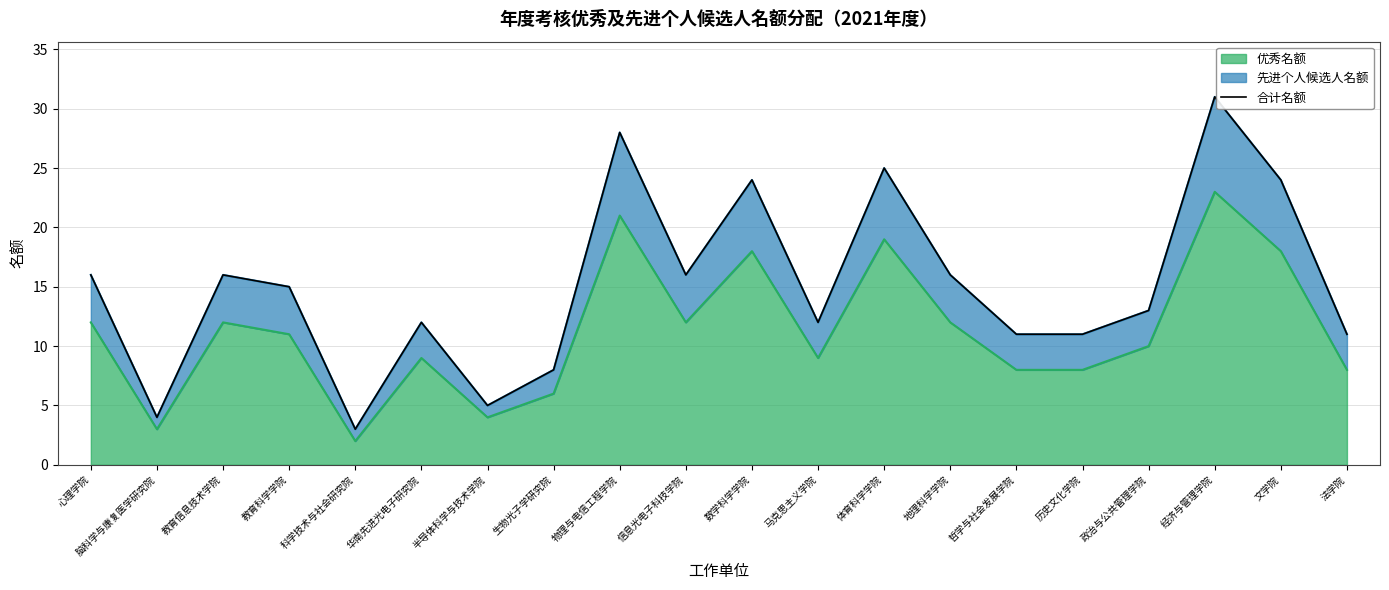

Which category has the lowest value across all series?

科学技术与社会研究院